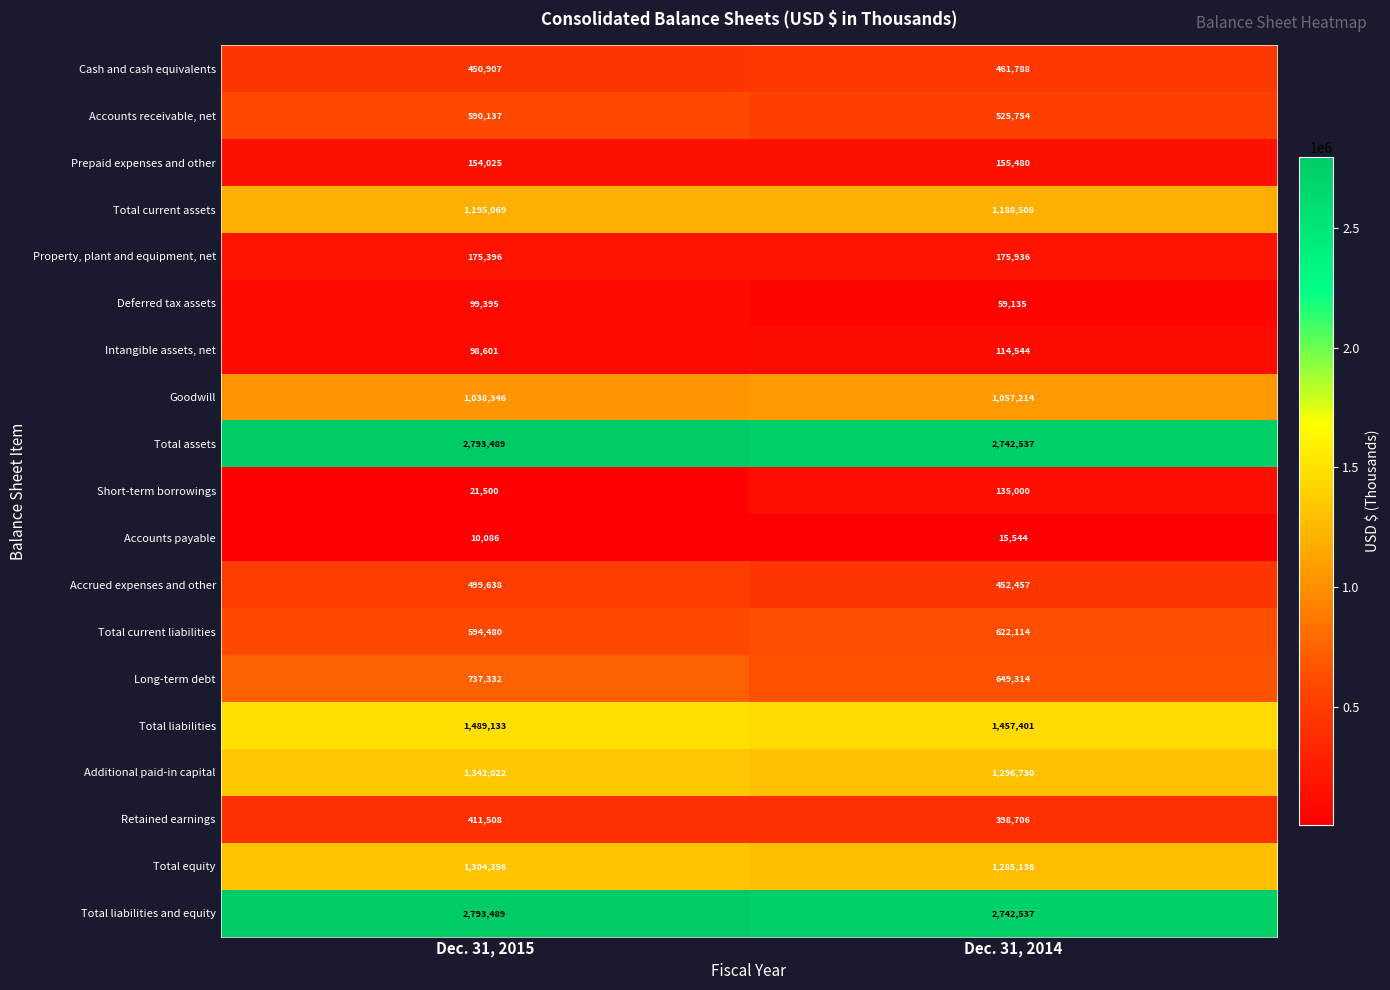

Where is Cash and cash equivalents nearest to the value 456347?

Dec. 31, 2015